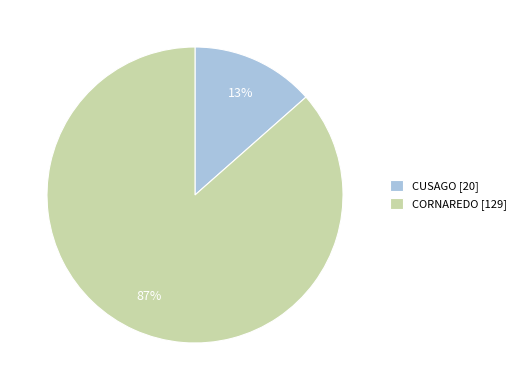

To the nearest percent, what portion does CORNAREDO represent?

87%